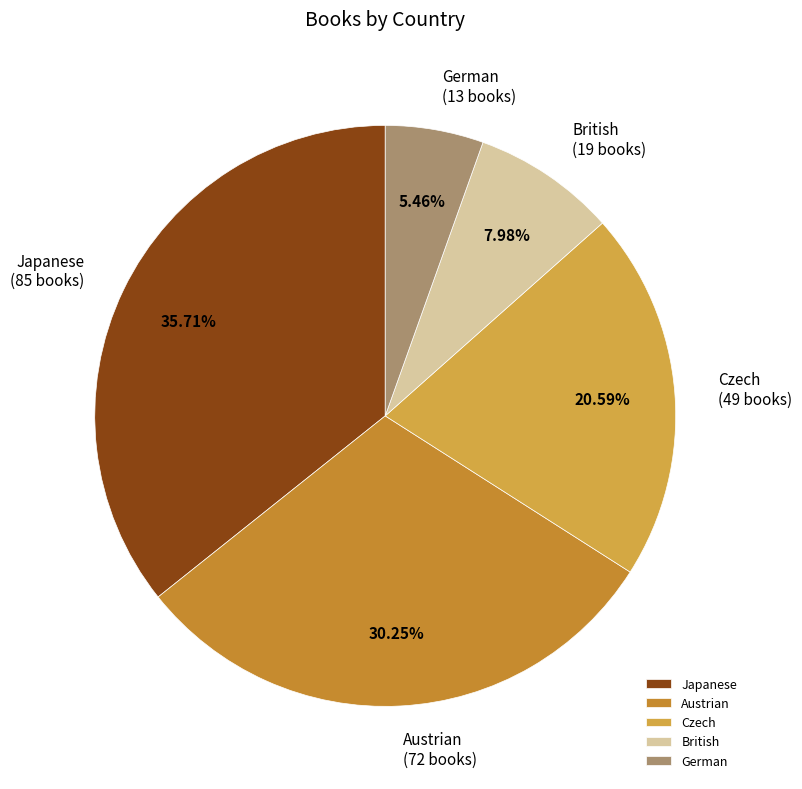

What is the largest slice in the pie chart?

Japanese